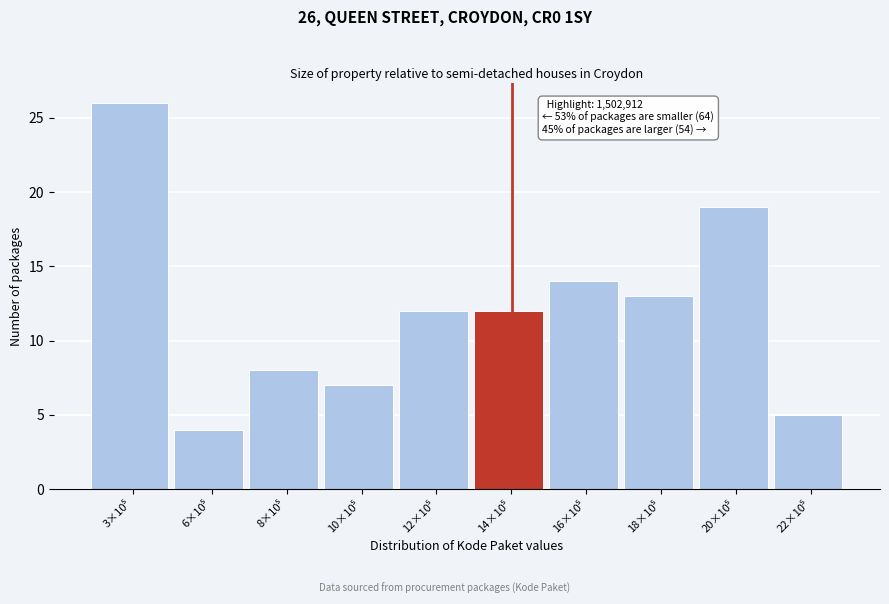

Reading right to left, extract all data points from this chart.

5	19	13	14	12	12	7	8	4	26